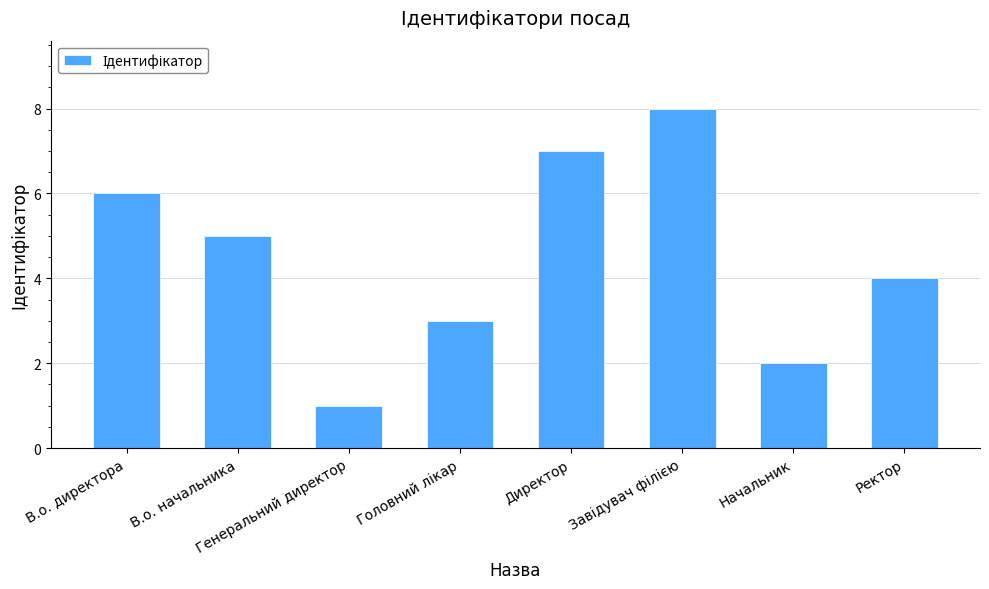

Count the values in the range 3 to 7.

5